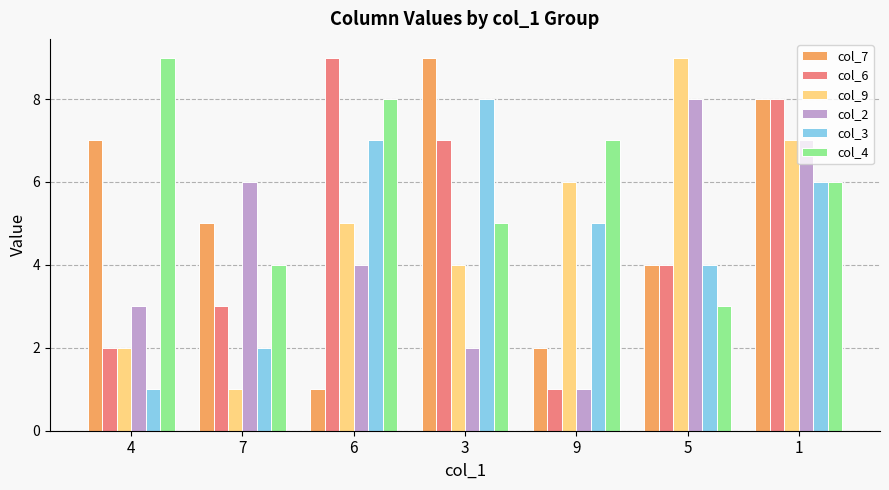

What position from the left is 7?

2